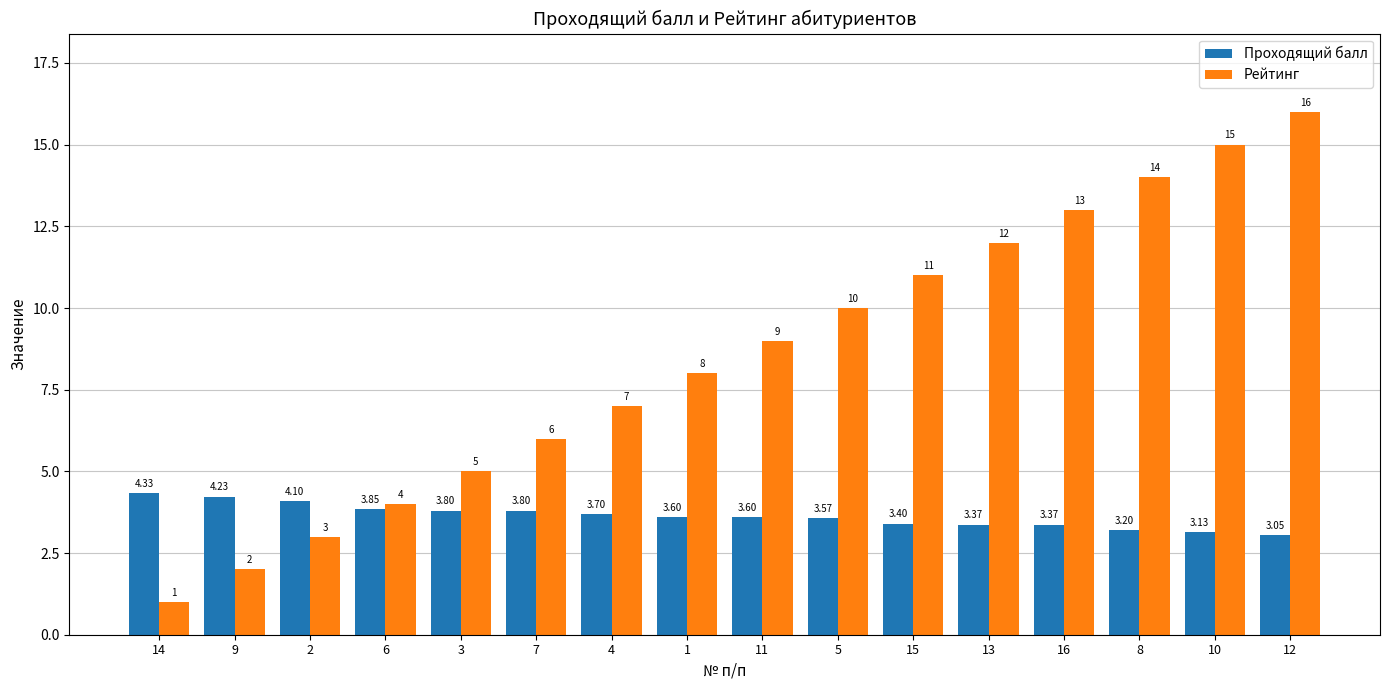

Between 9 and 8, which series saw the biggest shift?

Рейтинг